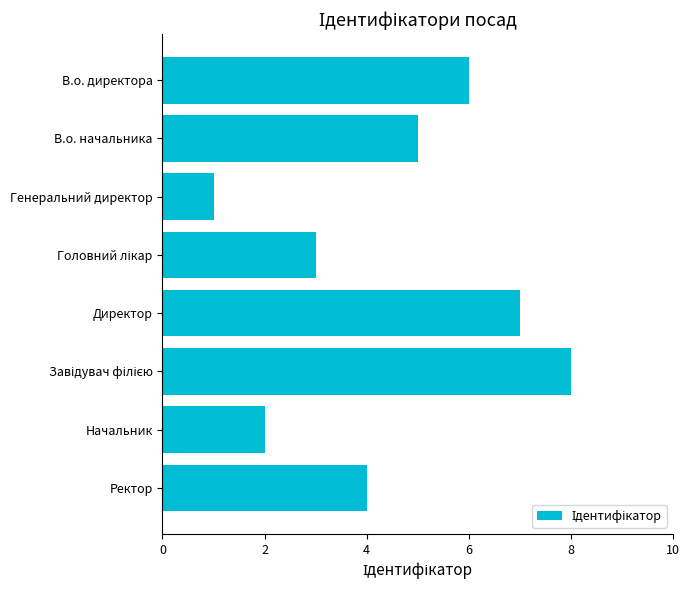

What is the approximate value at В.о. начальника?

5